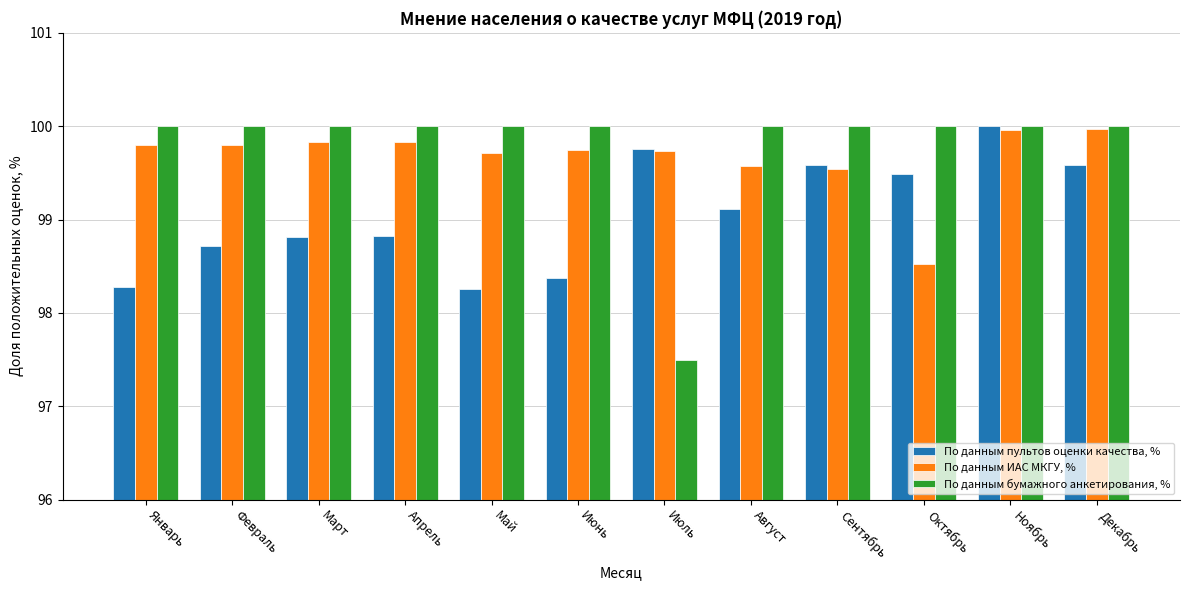

Is the value of По данным пультов оценки качества, % at Май greater than the value of По данным бумажного анкетирования, % at Апрель?

No